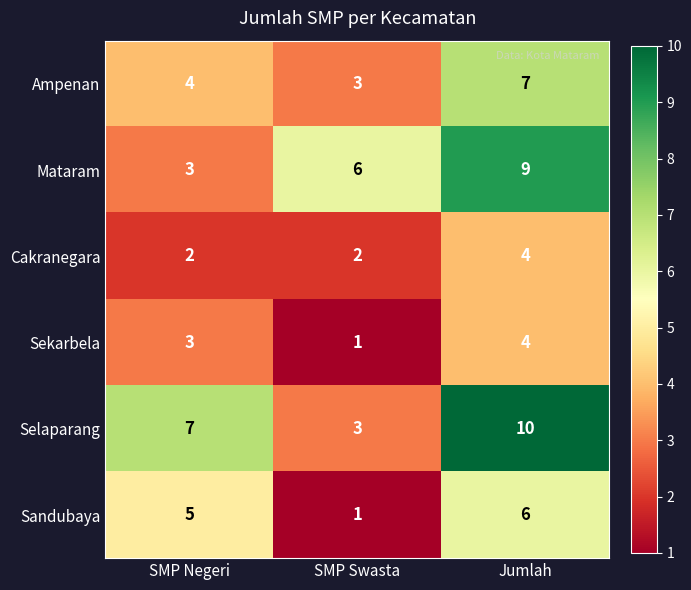

What is the approximate value of Selaparang at SMP Negeri?

7